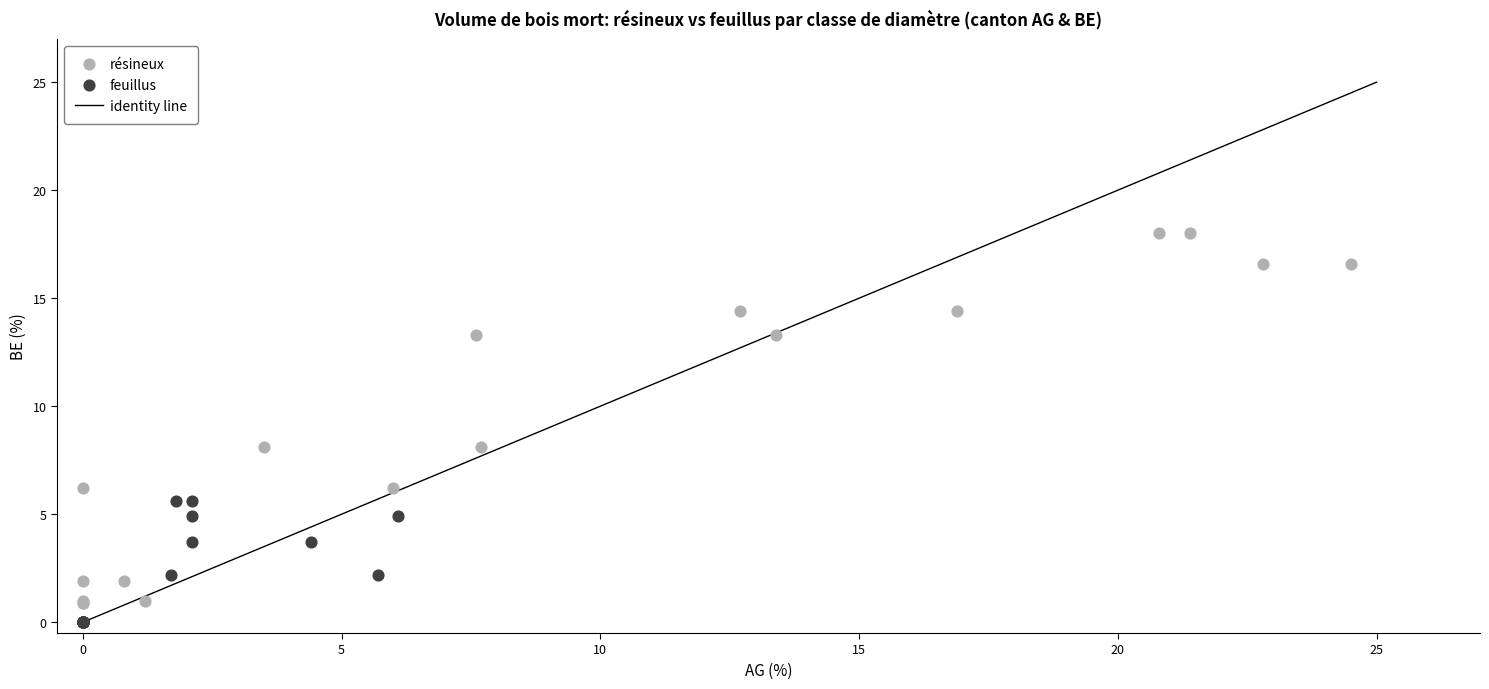

Which series reaches the maximum Y coordinate?

résineux